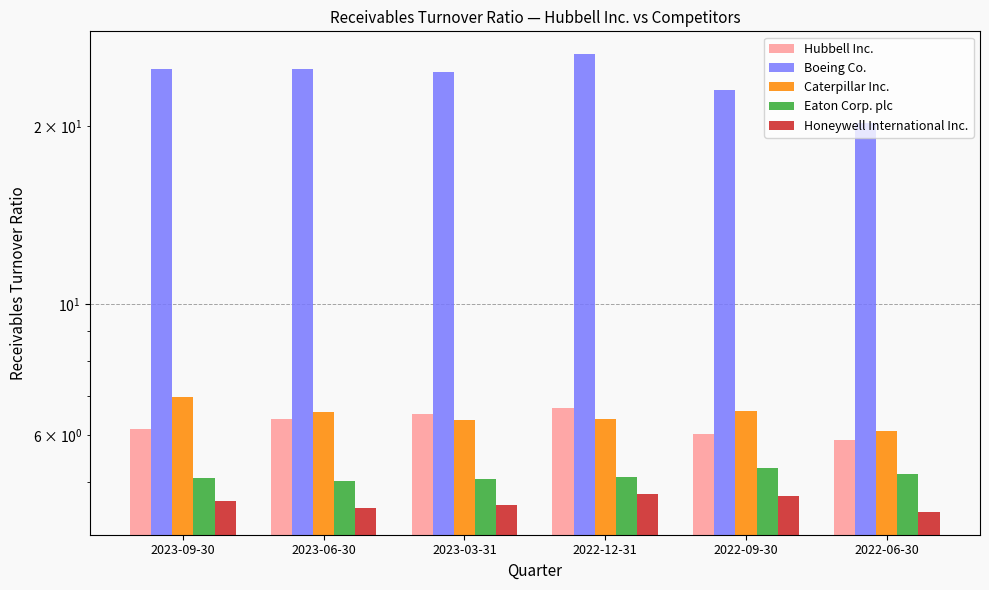

How many groups of bars are there?

6